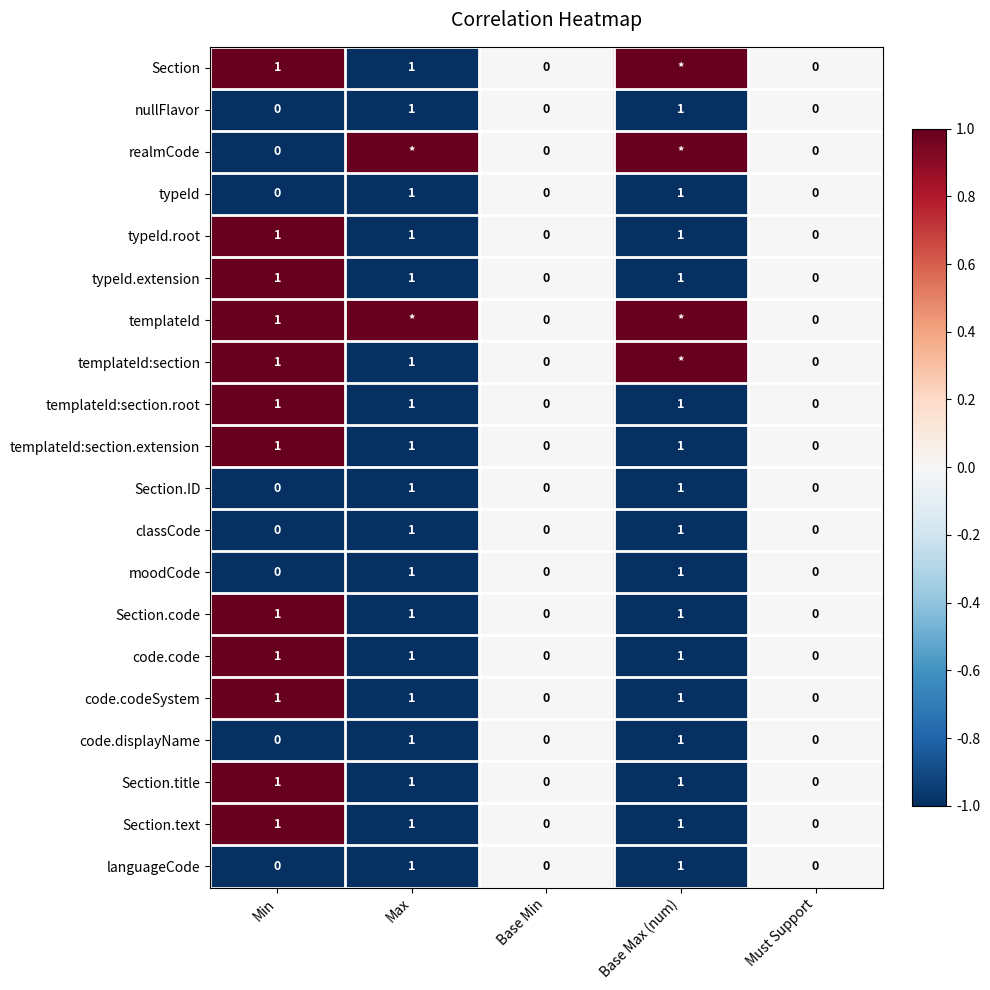

Is it true that typeId equals 0 at Must Support?

True